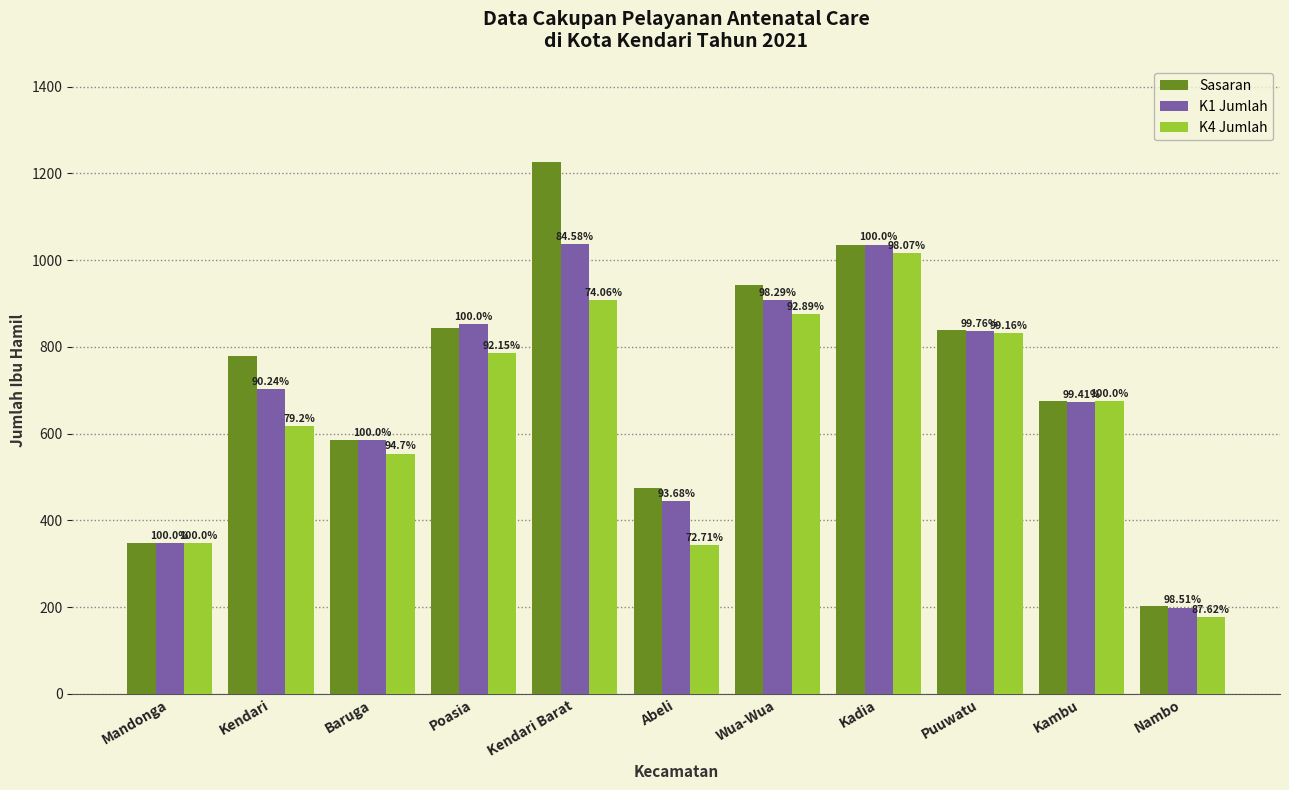

Between Abeli and Wua-Wua, which series saw the biggest shift?

K4 Jumlah